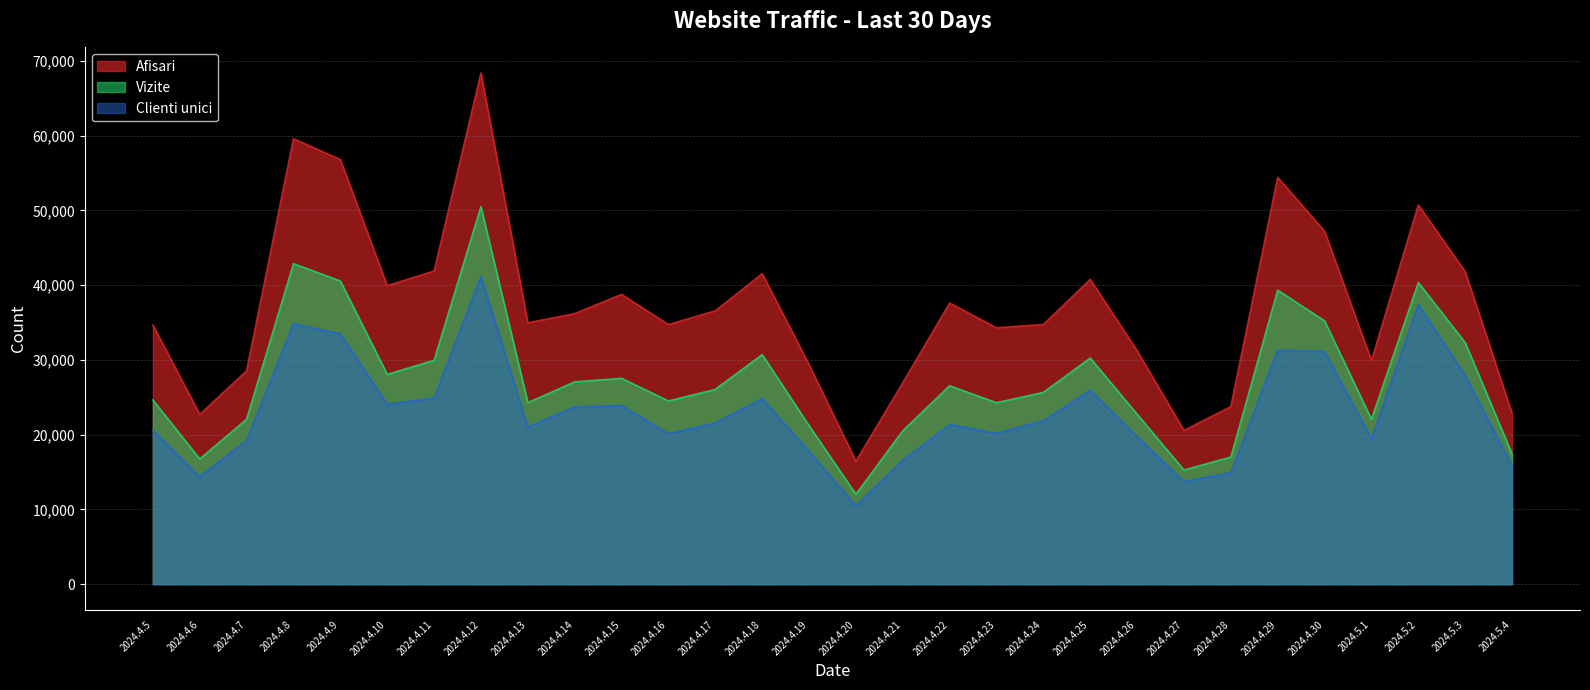

Which series has the largest range (max minus min)?

Afisari